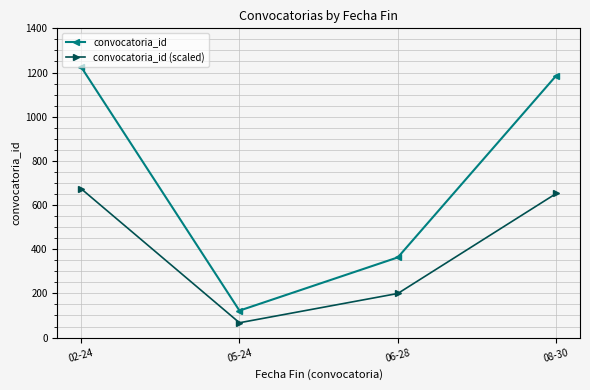

Count the number of categories in the chart.

4